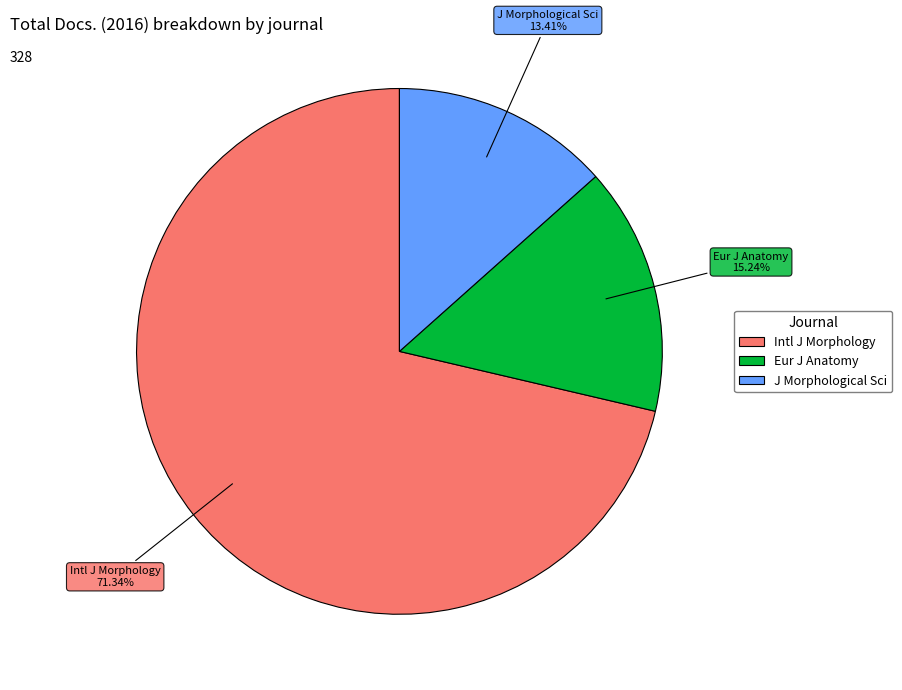

Is there any slice that represents more than half of the pie?

Yes